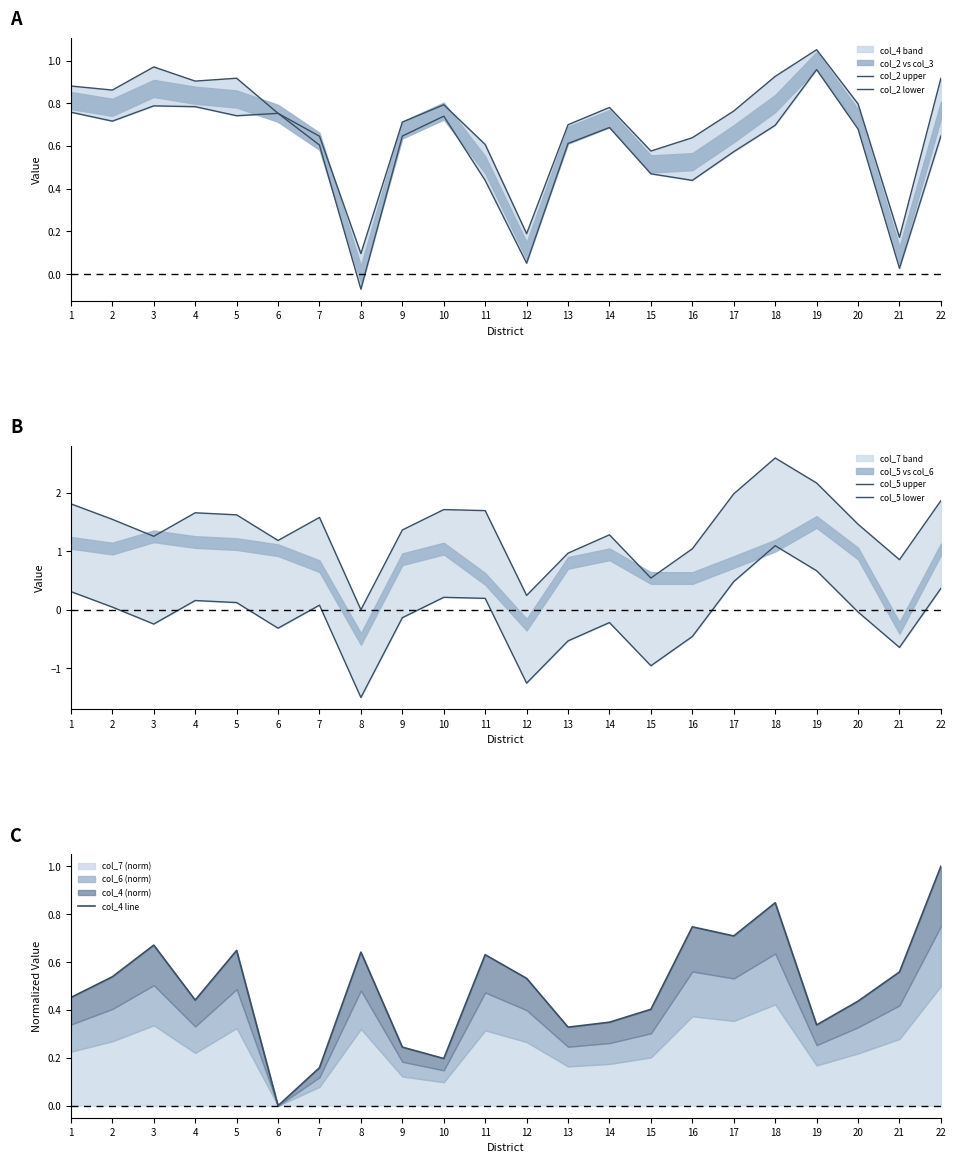

What is the average value of the col_4 line series?

0.5